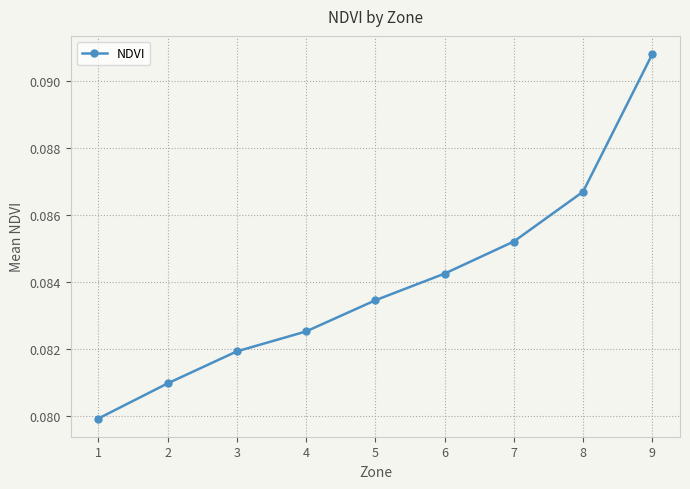

How many values are between 0 and 1?

9